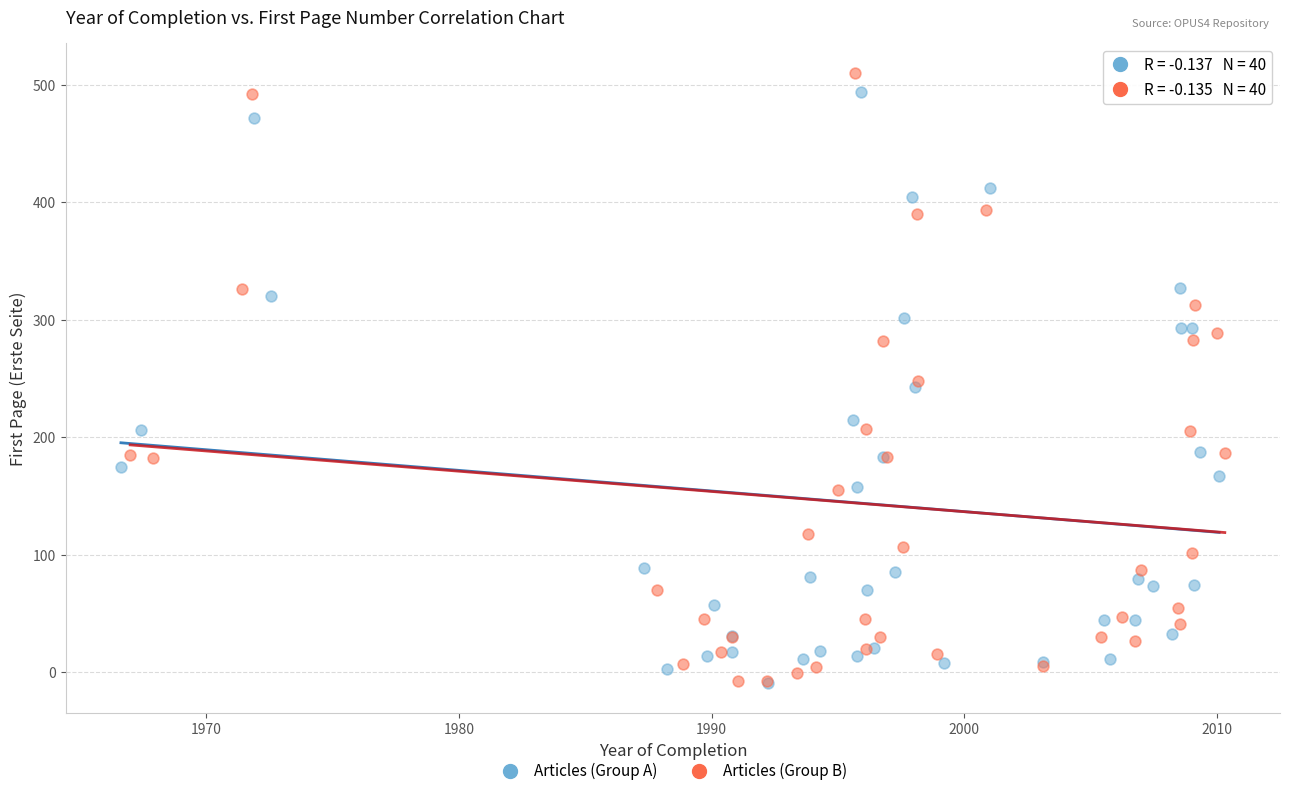

Which series reaches the maximum Y coordinate?

Articles (Group B)